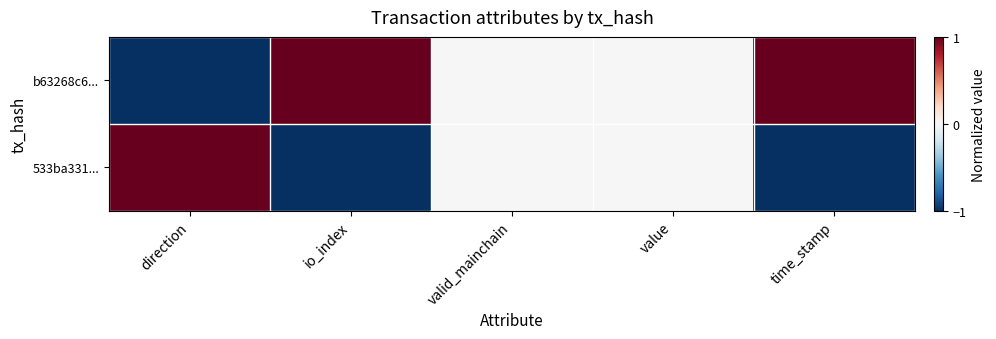

Which series has the largest range (max minus min)?

b63268c6...